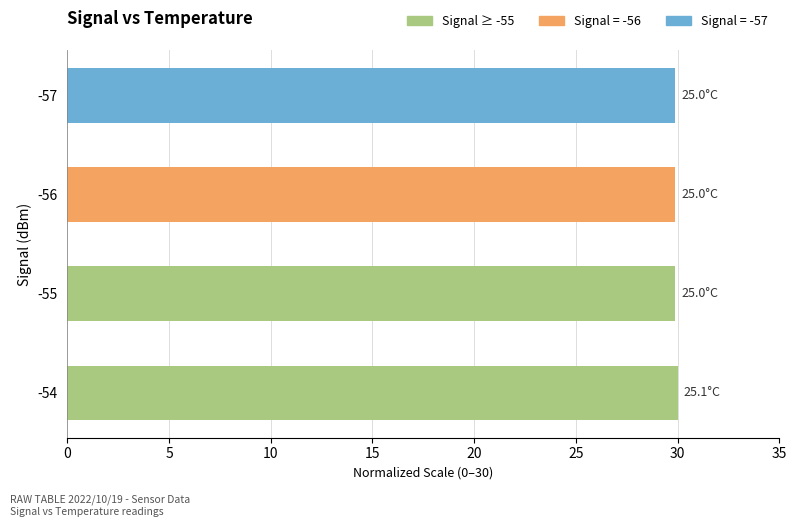

Is it true that Temp equals 47.1 at 10?

False